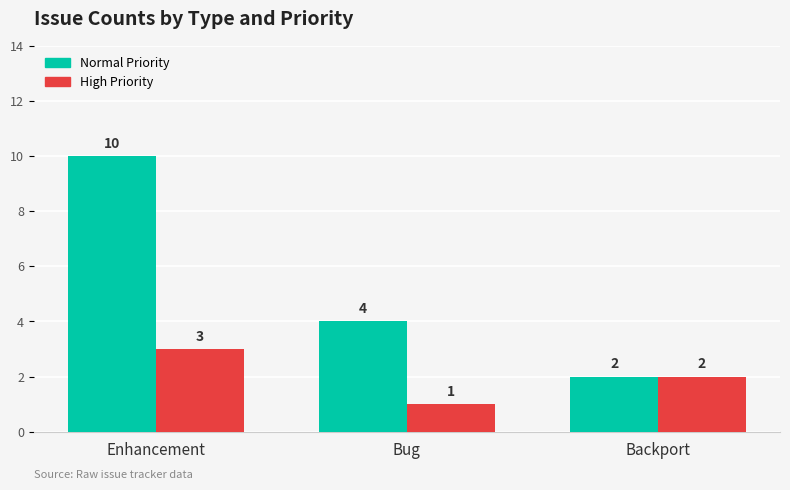

How many values in the High Priority series are below 2?

1